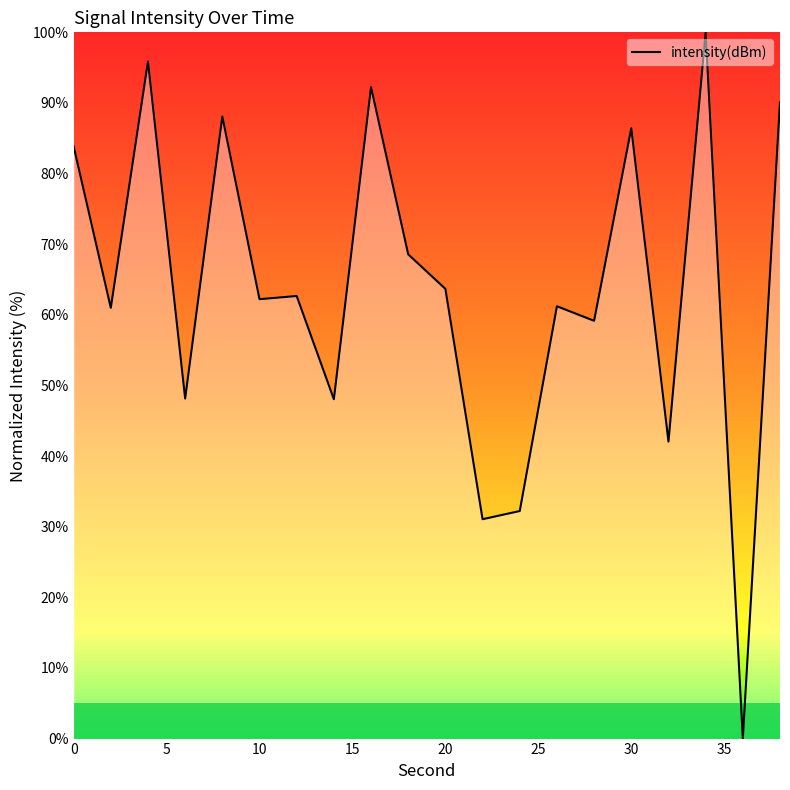

What is the difference between the maximum and minimum values?

100.0